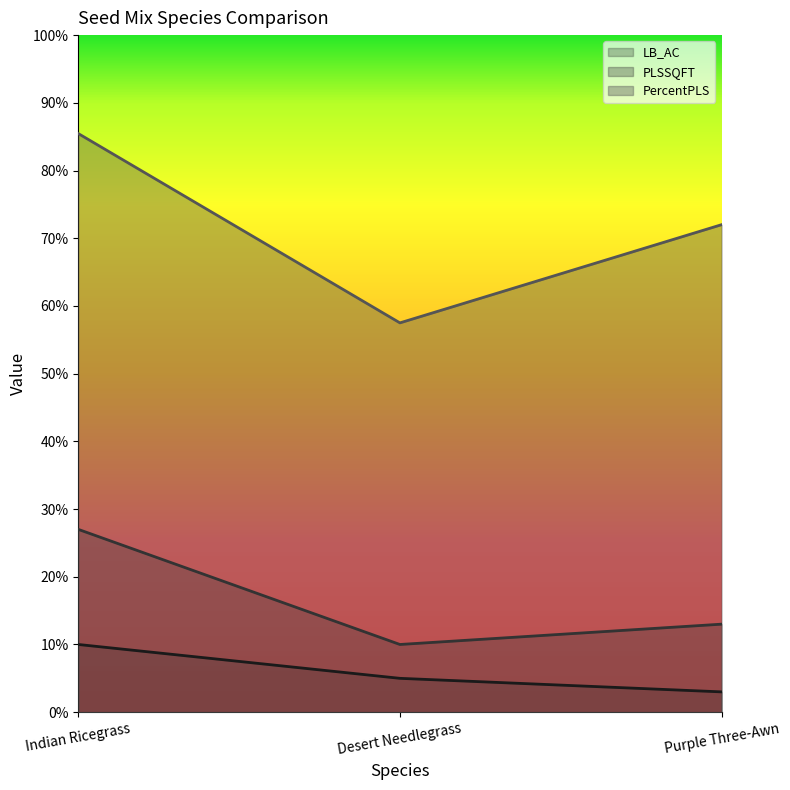

What is the difference between the maximum and second lowest values in the PLSSQFT series?

14.0